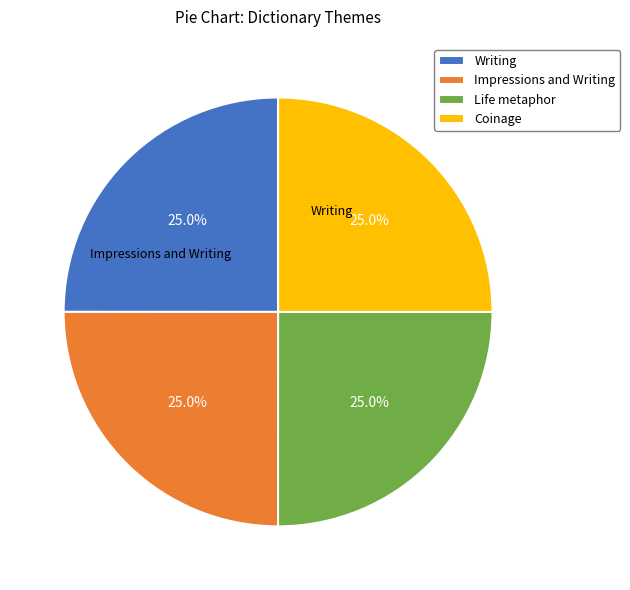

Is there any slice that represents more than half of the pie?

No